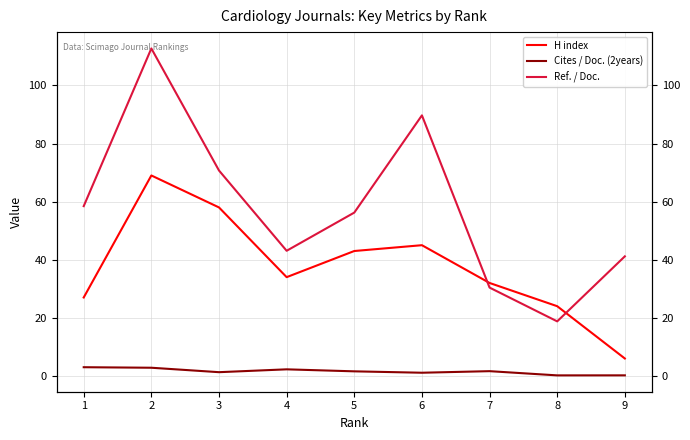

The value of Ref. / Doc. at 3 is 70.7. True or false?

True